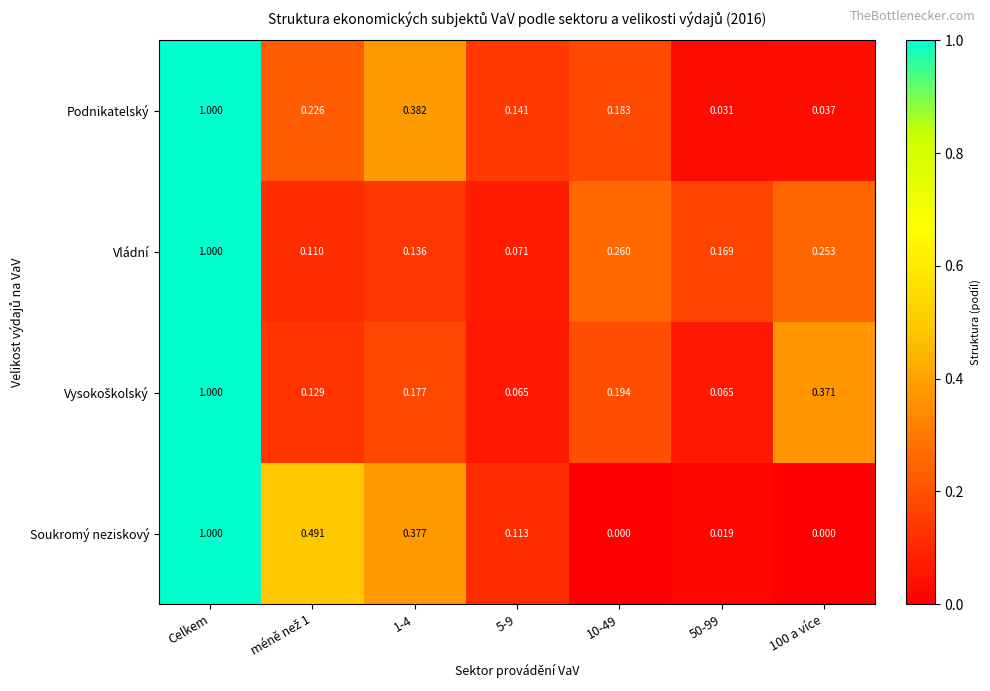

At which category is the sum across all series the highest?

Celkem